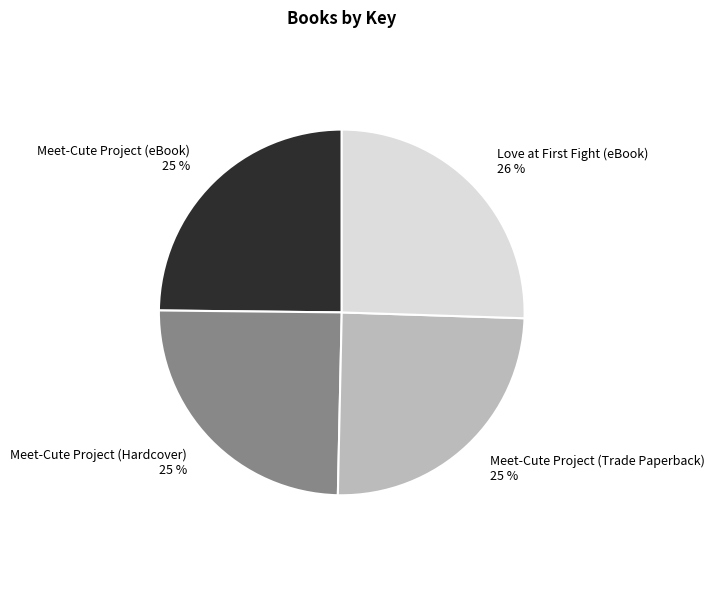

Is there a majority slice in this chart?

No